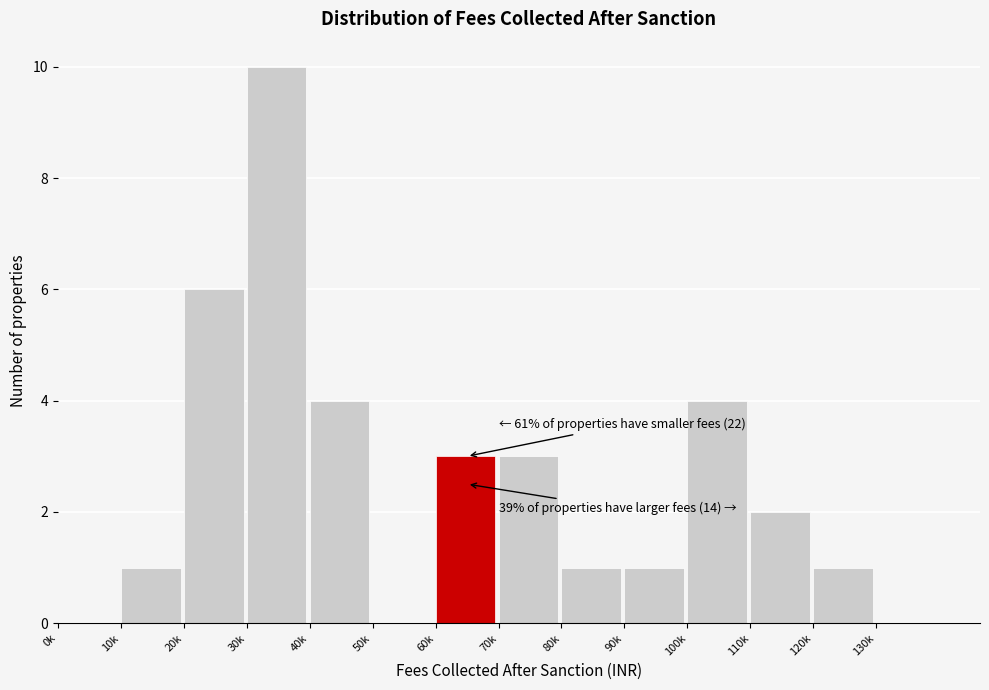

Reading right to left, extract all data points from this chart.

130k=0	120k=1	110k=2	100k=4	90k=1	80k=1	70k=3	60k=3	50k=0	40k=4	30k=10	20k=6	10k=1	0k=0